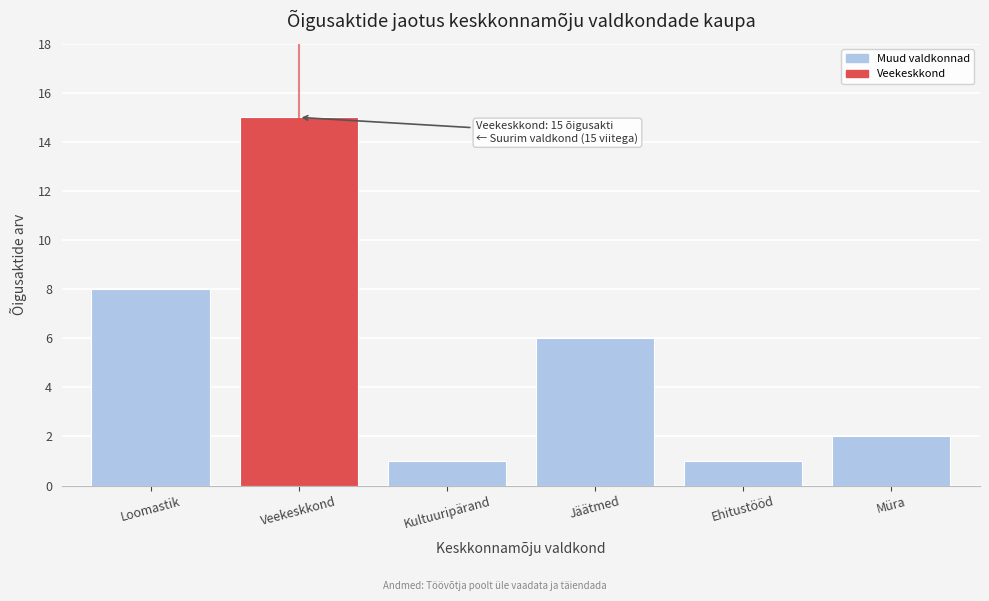

Reading left to right, extract all data points from this chart.

8	15	1	6	1	2